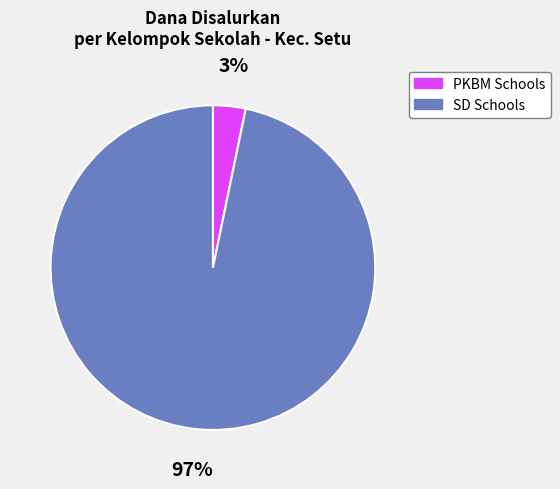

Which slice is the largest?

SD Schools